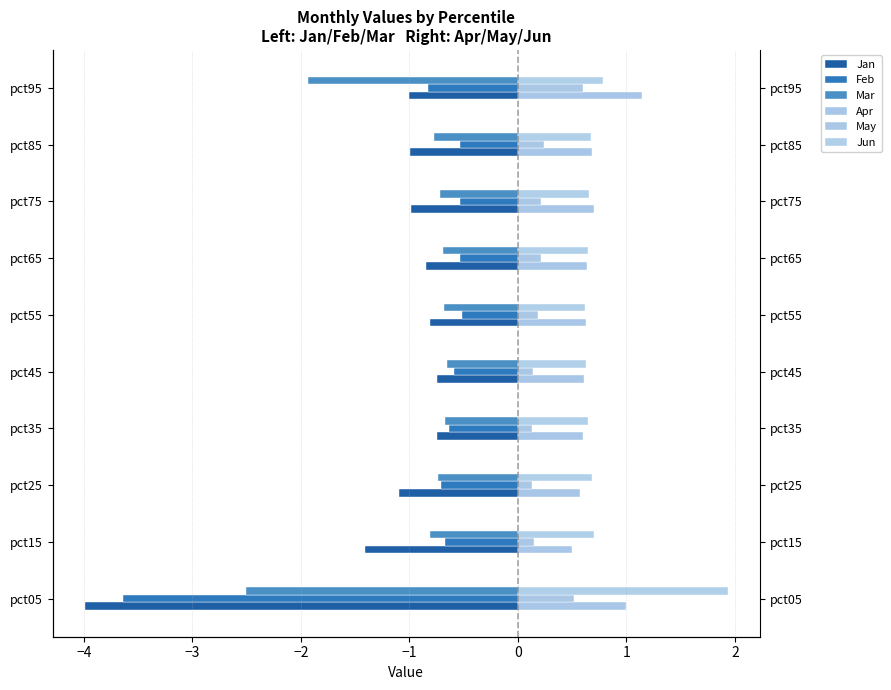

List the series in order of their peak value, highest first.

Jun, Apr, May, Feb, Mar, Jan